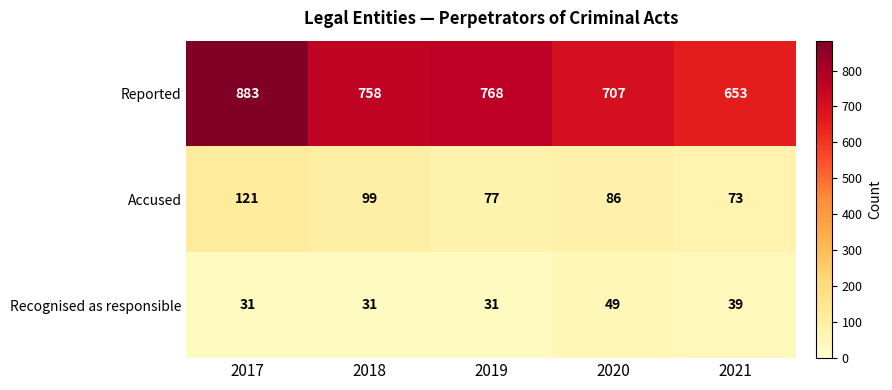

Reading left to right, transcribe all the data shown in this chart.

Reported: 2017=883	2018=758	2019=768	2020=707	2021=653
Accused: 2017=121	2018=99	2019=77	2020=86	2021=73
Recognised as responsible: 2017=31	2018=31	2019=31	2020=49	2021=39